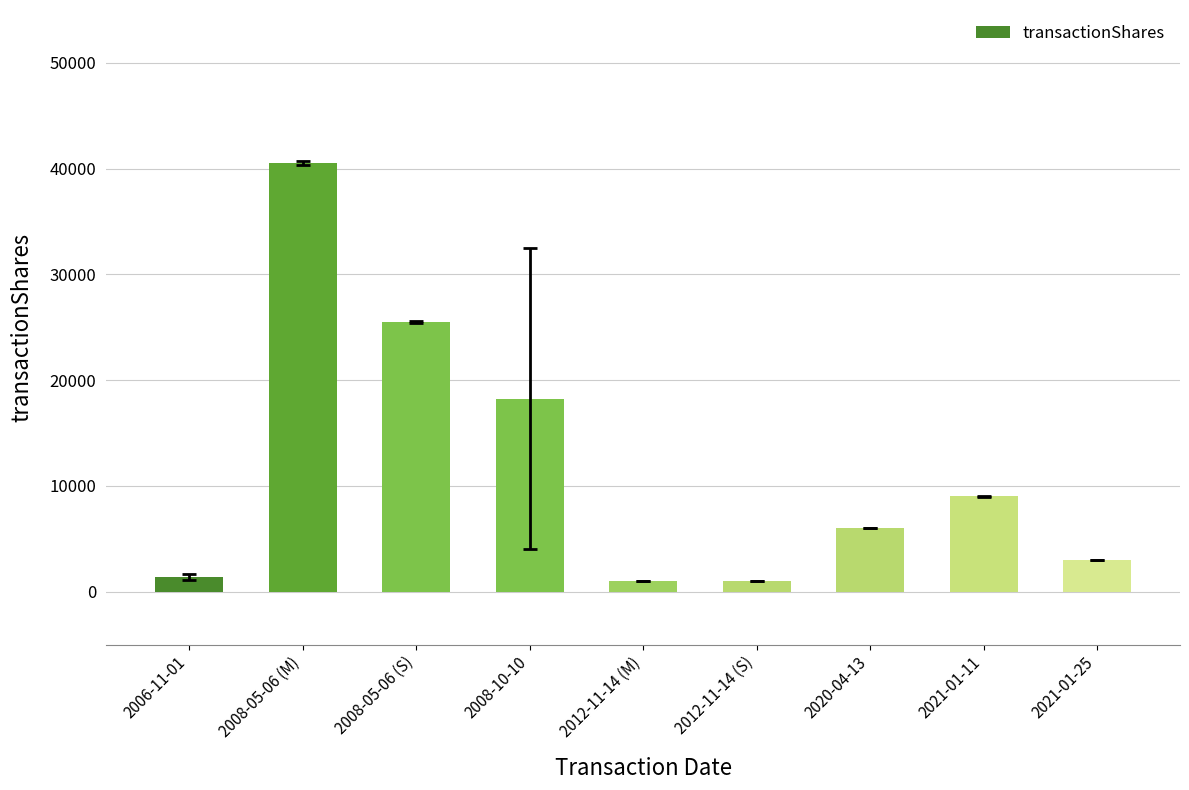

What position from the right is 2012-11-14 (S)?

4